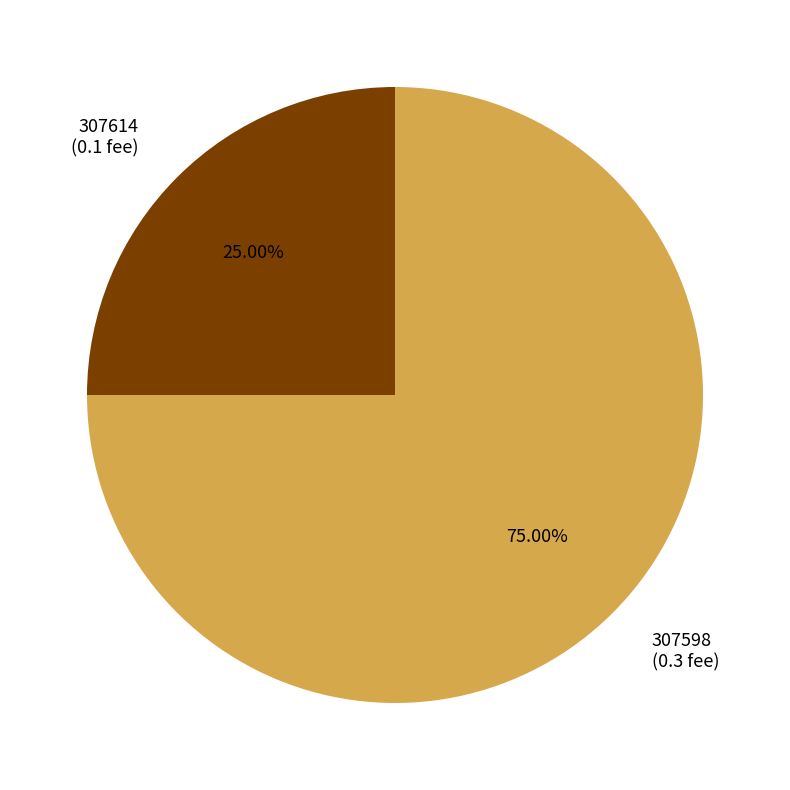

Which has a higher value, 307598 (0.3 fee) or 307614 (0.1 fee)?

307598 (0.3 fee)